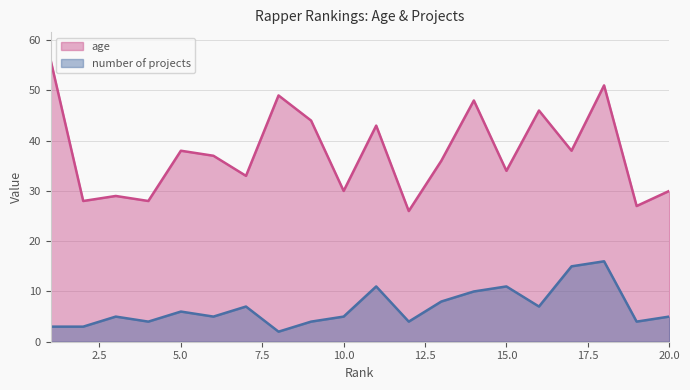

True or false: number of projects has a value of 7 at 16.

True